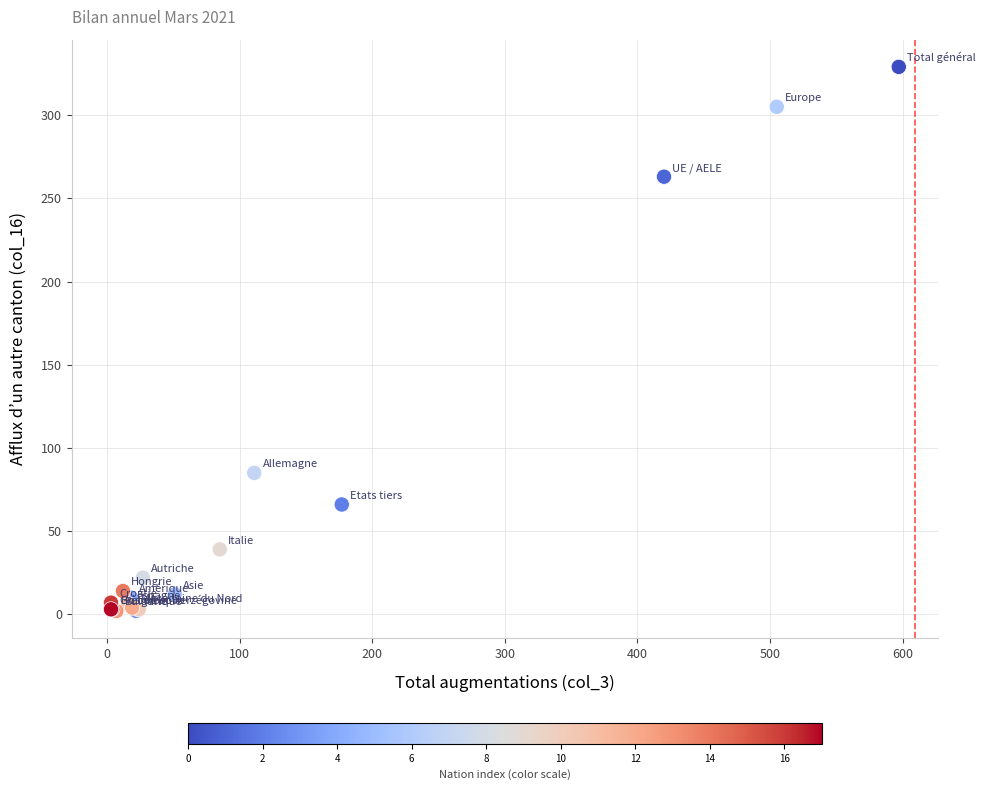

What Y value in the scatter plot is closest to 165?

85